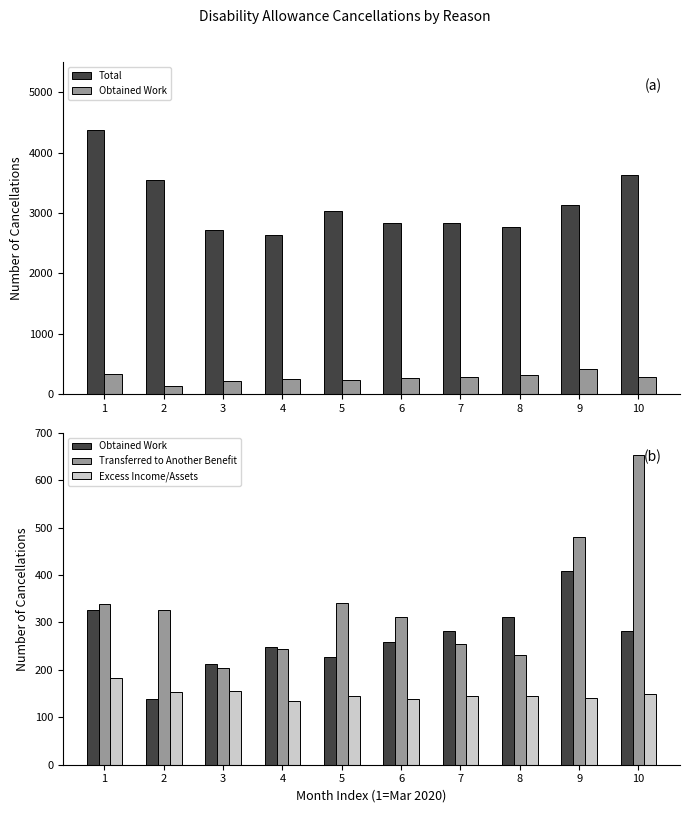

What is the difference between the Obtained Work values at 8 and 7?

30